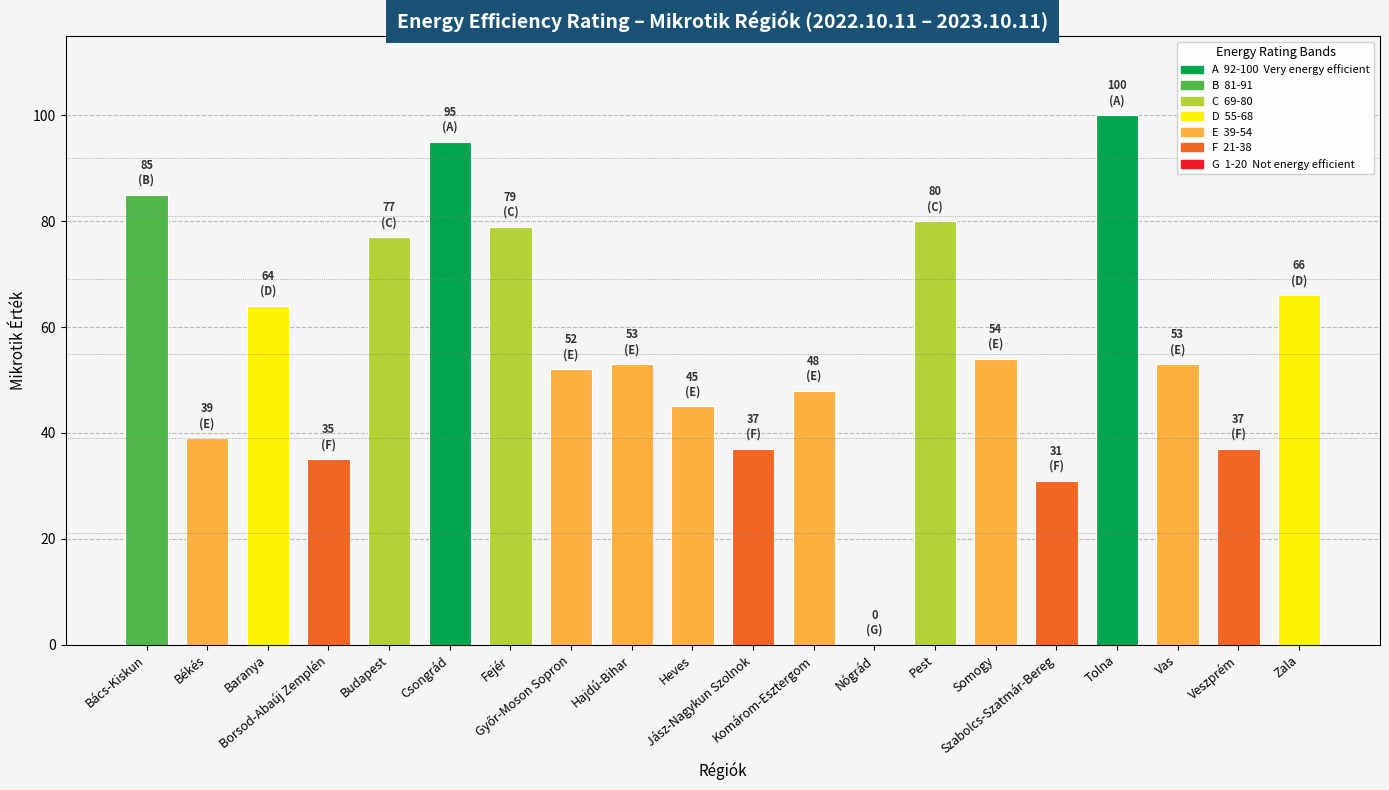

What is the greatest value displayed?

100